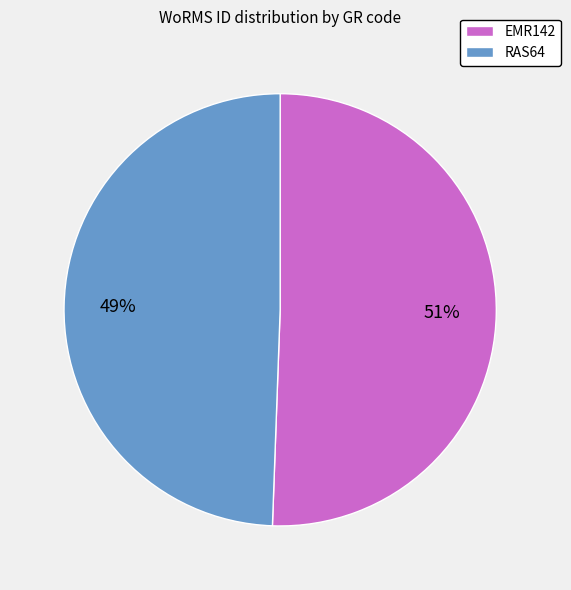

Which has a higher value, EMR142 or RAS64?

EMR142